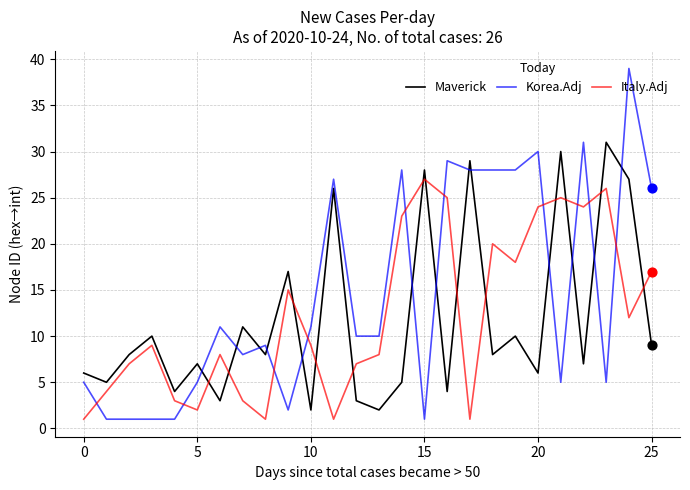

Which series has the largest total across all categories?

Korea.Adj